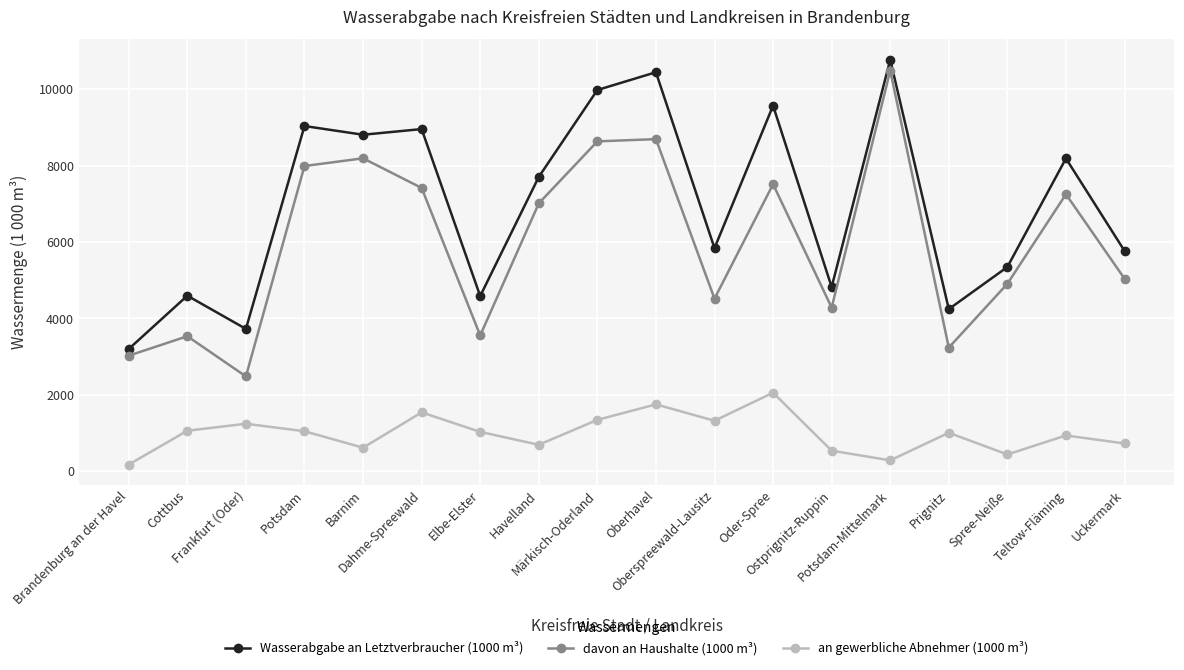

What are all the series names shown in the legend?

Wasserabgabe an Letztverbraucher (1000 m³), davon an Haushalte (1000 m³), an gewerbliche Abnehmer (1000 m³)